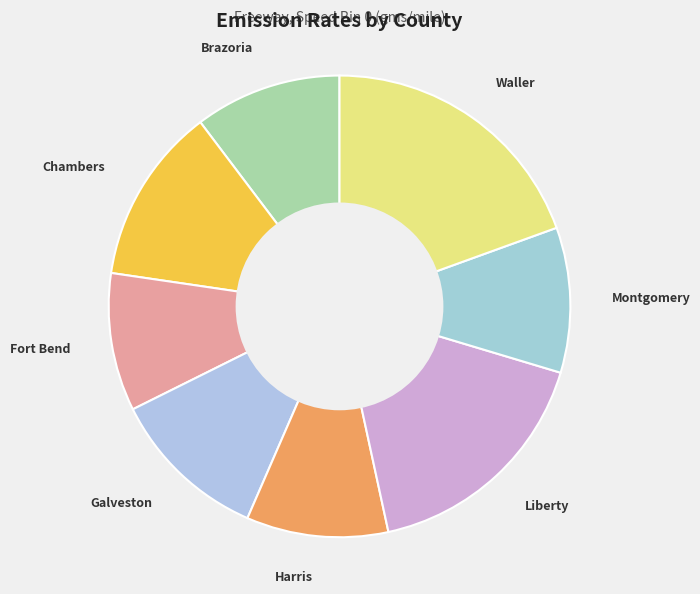

Is there a majority slice in this chart?

No